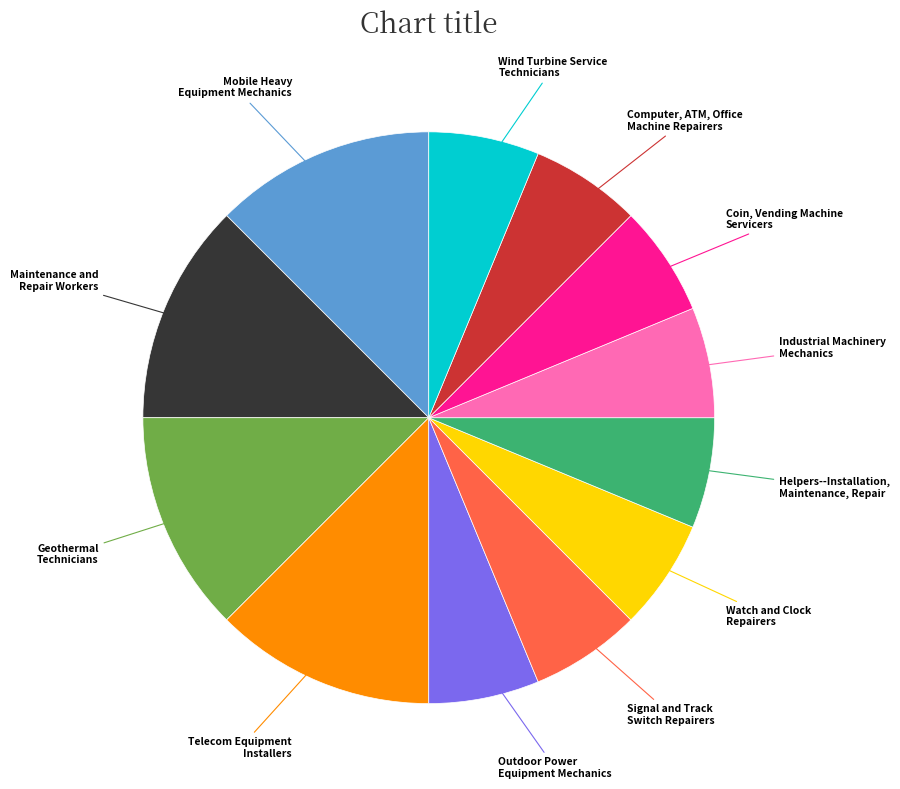

Does any single category account for the majority?

No